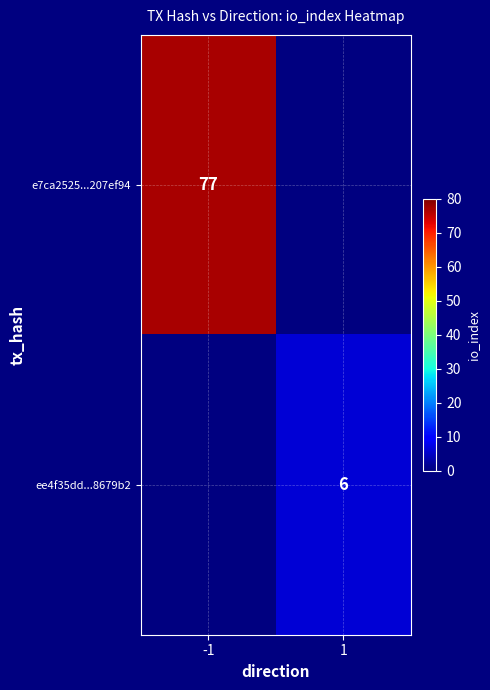

At how many categories does at least one series exceed 11?

1